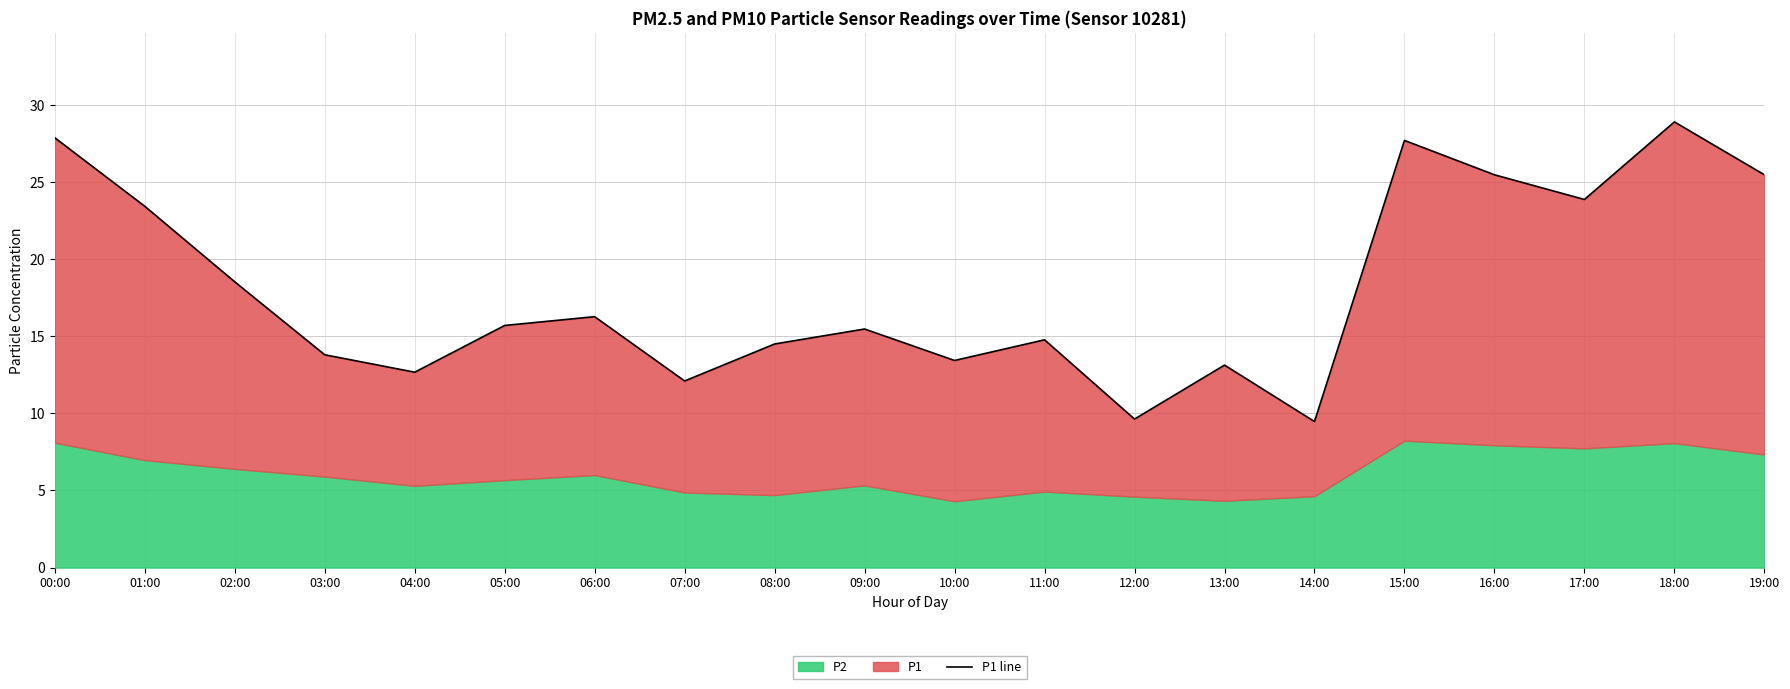

Reading left to right, what are all the values shown in this chart?

00:00=27.9	01:00=23.4	02:00=18.5	03:00=13.8	04:00=12.7	05:00=15.7	06:00=16.3	07:00=12.1	08:00=14.5	09:00=15.5	10:00=13.4	11:00=14.8	12:00=9.6	13:00=13.1	14:00=9.5	15:00=27.7	16:00=25.5	17:00=23.9	18:00=28.9	19:00=25.5